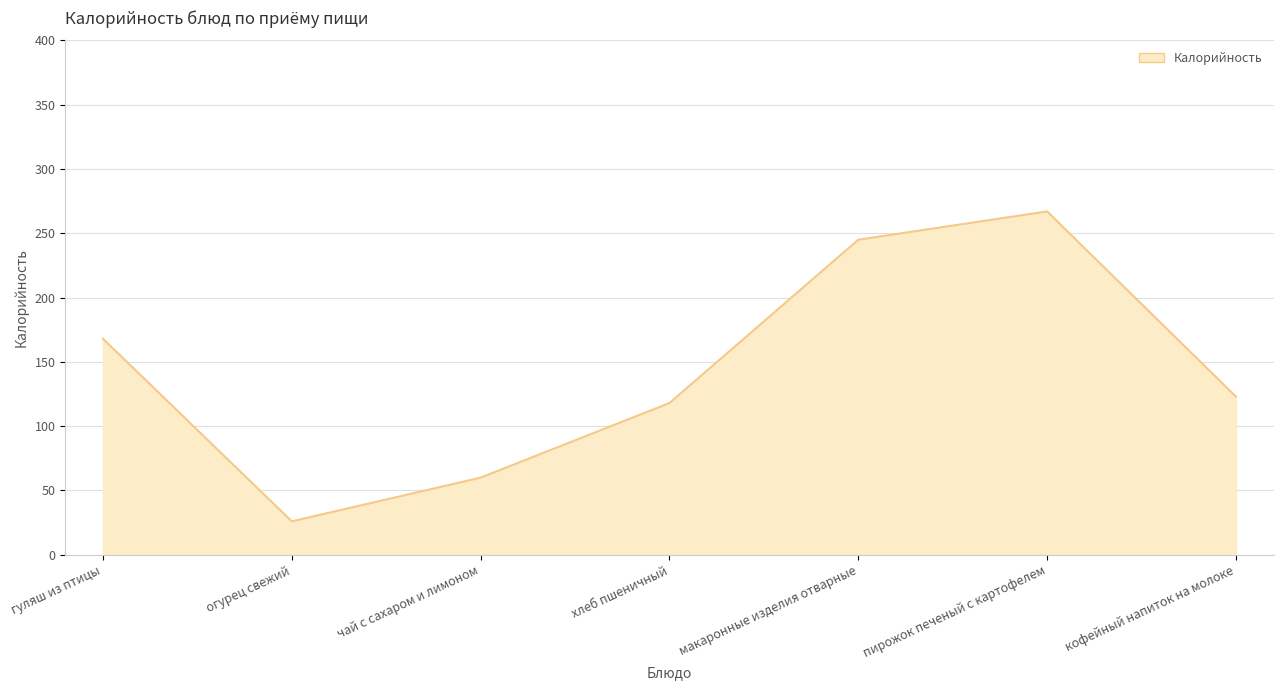

Reading left to right, what are all the values shown in this chart?

168	26	60	118	245	267	123